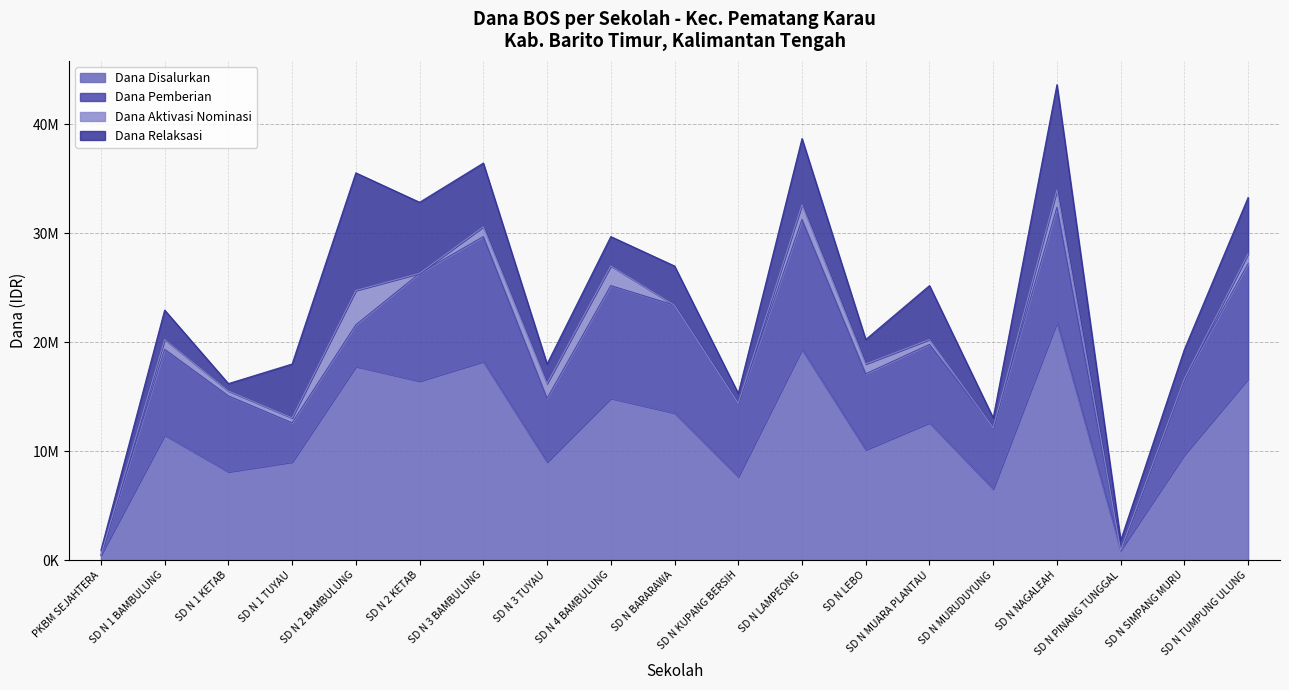

Reading left to right, list all the values displayed in this chart.

Dana Disalurkan: PKBM SEJAHTERA=450000	SD N 1 BAMBULUNG=11475000	SD N 1 KETAB=8100000	SD N 1 TUYAU=9000000	SD N 2 BAMBULUNG=17775000	SD N 2 KETAB=16425000	SD N 3 BAMBULUNG=18225000	SD N 3 TUYAU=9000000	SD N 4 BAMBULUNG=14850000	SD N BARARAWA=13500000	SD N KUPANG BERSIH=7650000	SD N LAMPEONG=19350000	SD N LEBO=10125000	SD N MUARA PLANTAU=12600000	SD N MURUDUYUNG=6525000	SD N NAGALEAH=21825000	SD N PINANG TUNGGAL=900000	SD N SIMPANG MURU=9675000	SD N TUMPUNG ULUNG=16650000
Dana Pemberian: PKBM SEJAHTERA=0	SD N 1 BAMBULUNG=7875000	SD N 1 KETAB=6975000	SD N 1 TUYAU=3600000	SD N 2 BAMBULUNG=3825000	SD N 2 KETAB=9900000	SD N 3 BAMBULUNG=11475000	SD N 3 TUYAU=5850000	SD N 4 BAMBULUNG=10350000	SD N BARARAWA=9900000	SD N KUPANG BERSIH=6750000	SD N LAMPEONG=11925000	SD N LEBO=6975000	SD N MUARA PLANTAU=7200000	SD N MURUDUYUNG=5625000	SD N NAGALEAH=10575000	SD N PINANG TUNGGAL=0	SD N SIMPANG MURU=6975000	SD N TUMPUNG ULUNG=10575000
Dana Aktivasi Nominasi: PKBM SEJAHTERA=0	SD N 1 BAMBULUNG=900000	SD N 1 KETAB=450000	SD N 1 TUYAU=450000	SD N 2 BAMBULUNG=3150000	SD N 2 KETAB=0	SD N 3 BAMBULUNG=900000	SD N 3 TUYAU=1350000	SD N 4 BAMBULUNG=1800000	SD N BARARAWA=0	SD N KUPANG BERSIH=0	SD N LAMPEONG=1350000	SD N LEBO=900000	SD N MUARA PLANTAU=450000	SD N MURUDUYUNG=0	SD N NAGALEAH=1575000	SD N PINANG TUNGGAL=0	SD N SIMPANG MURU=0	SD N TUMPUNG ULUNG=900000
Dana Relaksasi: PKBM SEJAHTERA=450000	SD N 1 BAMBULUNG=2700000	SD N 1 KETAB=675000	SD N 1 TUYAU=4950000	SD N 2 BAMBULUNG=10800000	SD N 2 KETAB=6525000	SD N 3 BAMBULUNG=5850000	SD N 3 TUYAU=1800000	SD N 4 BAMBULUNG=2700000	SD N BARARAWA=3600000	SD N KUPANG BERSIH=900000	SD N LAMPEONG=6075000	SD N LEBO=2250000	SD N MUARA PLANTAU=4950000	SD N MURUDUYUNG=900000	SD N NAGALEAH=9675000	SD N PINANG TUNGGAL=900000	SD N SIMPANG MURU=2700000	SD N TUMPUNG ULUNG=5175000